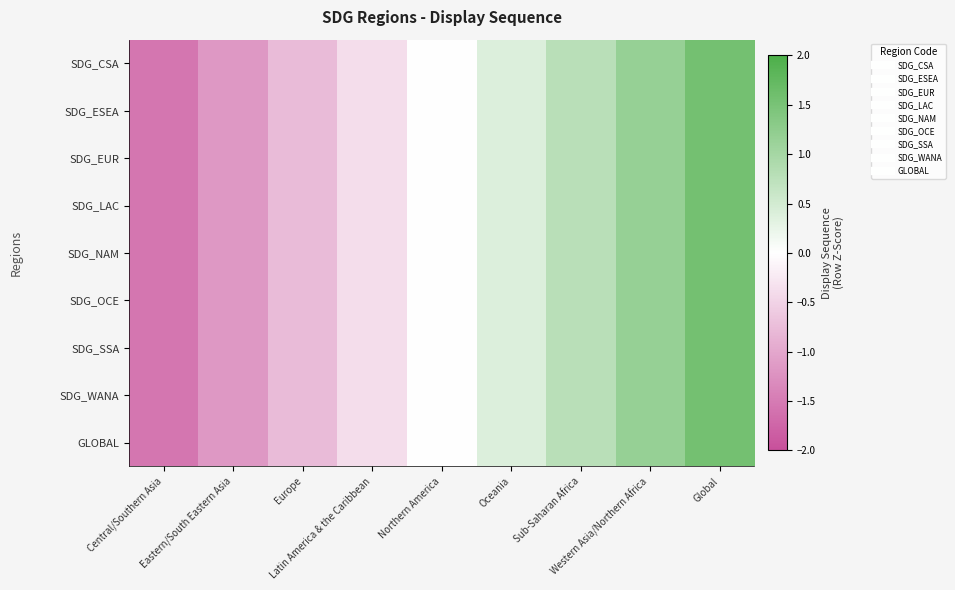

Reading left to right, extract all data points from this chart.

SDG_CSA: Central/Southern Asia=-1.5	Eastern/South Eastern Asia=-1.2	Europe=-0.8	Latin America & the Caribbean=-0.4	Northern America=0.0	Oceania=0.4	Sub-Saharan Africa=0.8	Western Asia/Northern Africa=1.2	Global=1.5
SDG_ESEA: Central/Southern Asia=-1.5	Eastern/South Eastern Asia=-1.2	Europe=-0.8	Latin America & the Caribbean=-0.4	Northern America=0.0	Oceania=0.4	Sub-Saharan Africa=0.8	Western Asia/Northern Africa=1.2	Global=1.5
SDG_EUR: Central/Southern Asia=-1.5	Eastern/South Eastern Asia=-1.2	Europe=-0.8	Latin America & the Caribbean=-0.4	Northern America=0.0	Oceania=0.4	Sub-Saharan Africa=0.8	Western Asia/Northern Africa=1.2	Global=1.5
SDG_LAC: Central/Southern Asia=-1.5	Eastern/South Eastern Asia=-1.2	Europe=-0.8	Latin America & the Caribbean=-0.4	Northern America=0.0	Oceania=0.4	Sub-Saharan Africa=0.8	Western Asia/Northern Africa=1.2	Global=1.5
SDG_NAM: Central/Southern Asia=-1.5	Eastern/South Eastern Asia=-1.2	Europe=-0.8	Latin America & the Caribbean=-0.4	Northern America=0.0	Oceania=0.4	Sub-Saharan Africa=0.8	Western Asia/Northern Africa=1.2	Global=1.5
SDG_OCE: Central/Southern Asia=-1.5	Eastern/South Eastern Asia=-1.2	Europe=-0.8	Latin America & the Caribbean=-0.4	Northern America=0.0	Oceania=0.4	Sub-Saharan Africa=0.8	Western Asia/Northern Africa=1.2	Global=1.5
SDG_SSA: Central/Southern Asia=-1.5	Eastern/South Eastern Asia=-1.2	Europe=-0.8	Latin America & the Caribbean=-0.4	Northern America=0.0	Oceania=0.4	Sub-Saharan Africa=0.8	Western Asia/Northern Africa=1.2	Global=1.5
SDG_WANA: Central/Southern Asia=-1.5	Eastern/South Eastern Asia=-1.2	Europe=-0.8	Latin America & the Caribbean=-0.4	Northern America=0.0	Oceania=0.4	Sub-Saharan Africa=0.8	Western Asia/Northern Africa=1.2	Global=1.5
GLOBAL: Central/Southern Asia=-1.5	Eastern/South Eastern Asia=-1.2	Europe=-0.8	Latin America & the Caribbean=-0.4	Northern America=0.0	Oceania=0.4	Sub-Saharan Africa=0.8	Western Asia/Northern Africa=1.2	Global=1.5